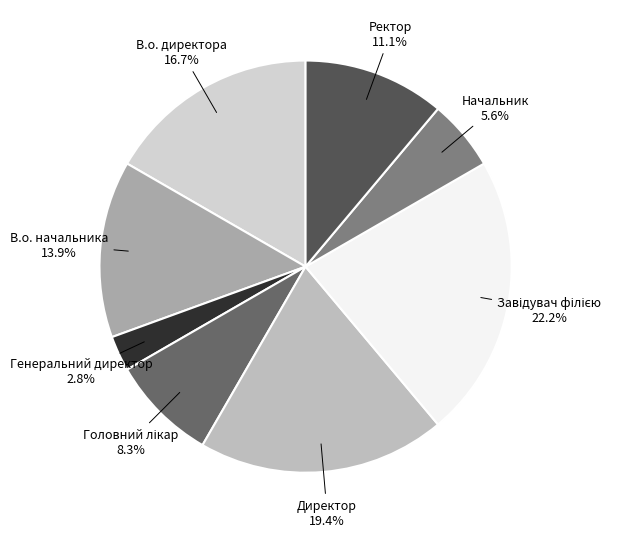

Count the number of slices in the pie.

8